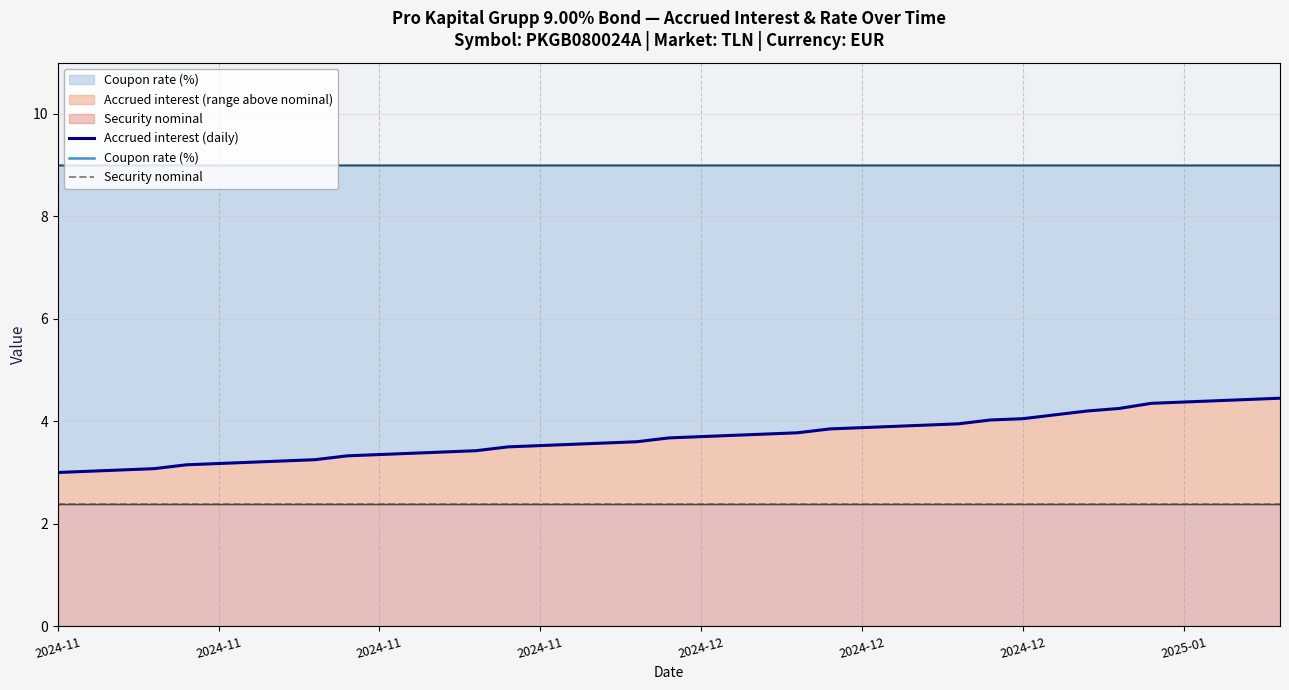

The value of Security nominal at 8 is 2.4. True or false?

True